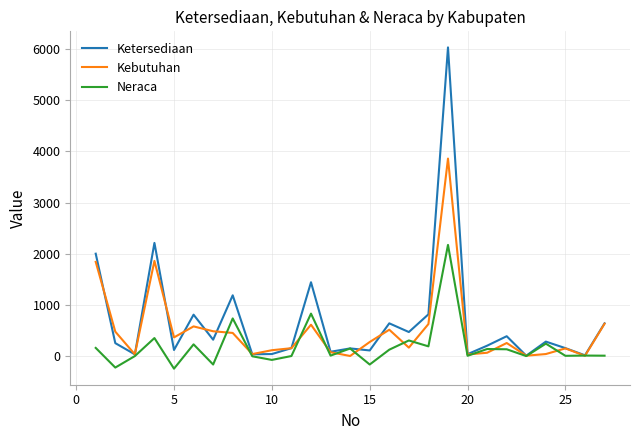

Which series has the widest spread of values?

Ketersediaan